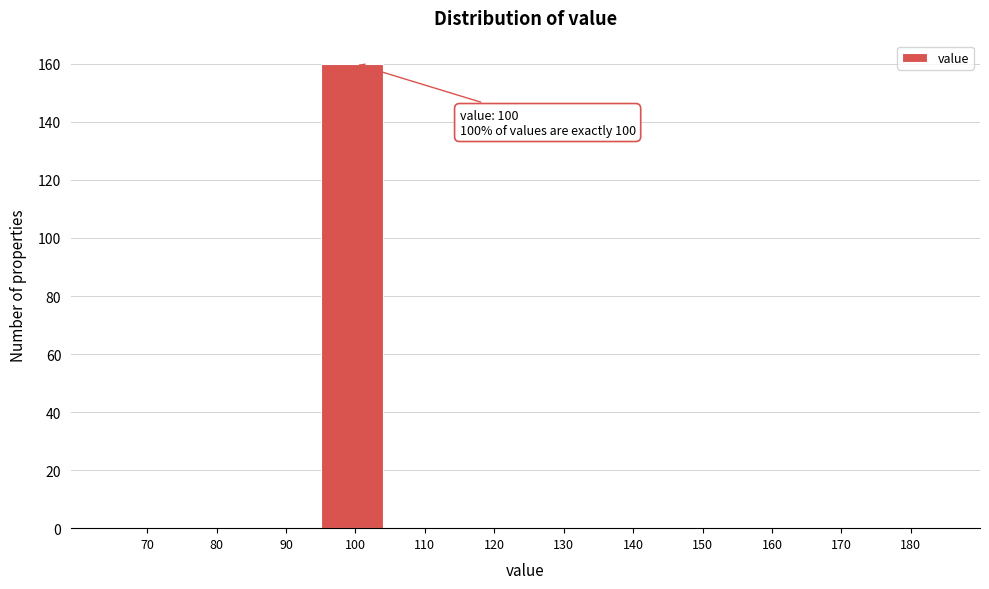

Reading left to right, what are all the values shown in this chart?

70=0	80=0	90=0	100=160	110=0	120=0	130=0	140=0	150=0	160=0	170=0	180=0